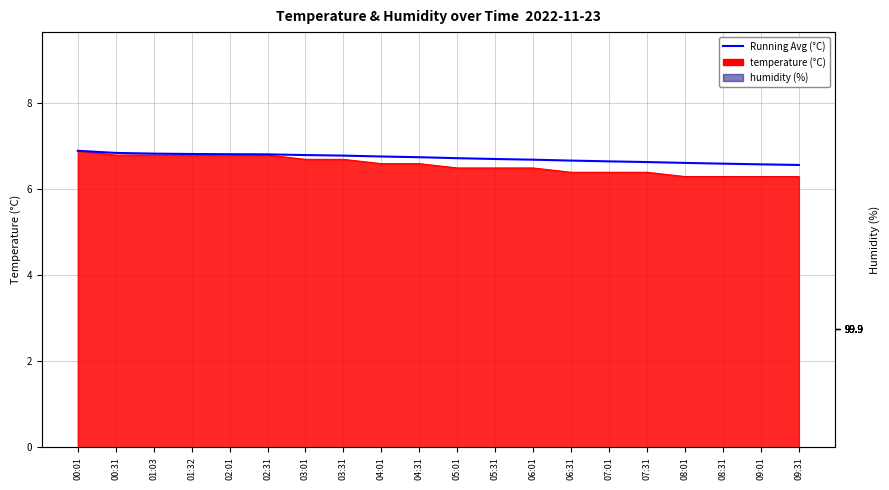

At which category is the sum across all series the highest?

00:01